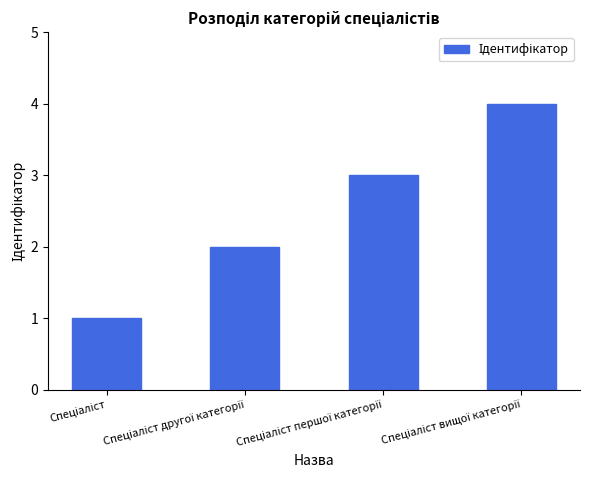

What is the greatest value displayed?

4